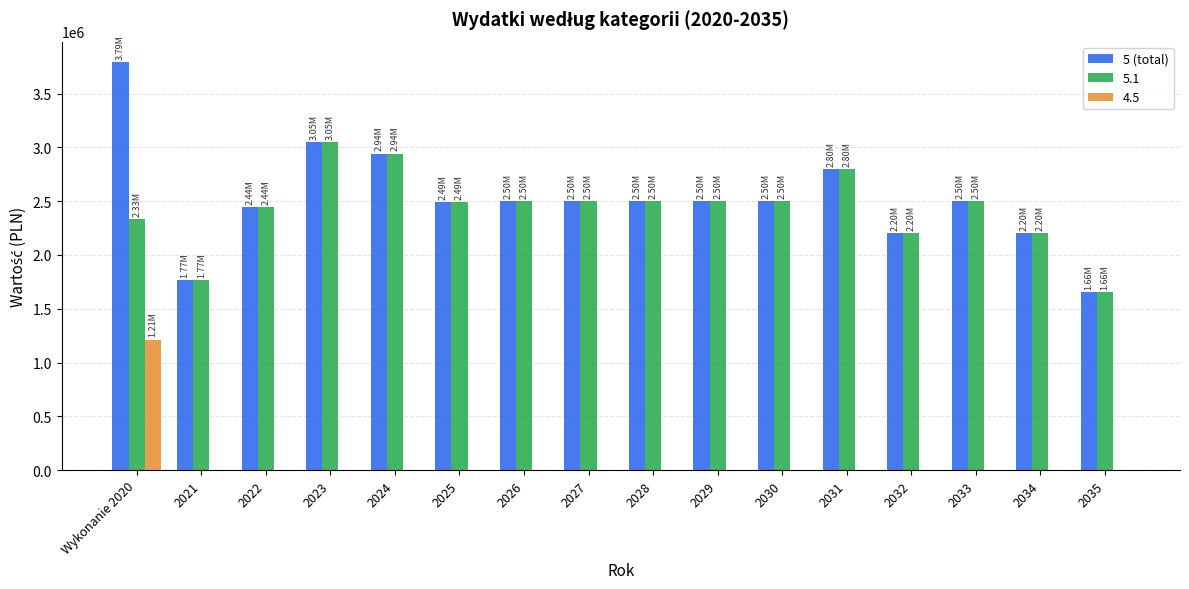

What is the total value across all series at 2032?

4400000.0